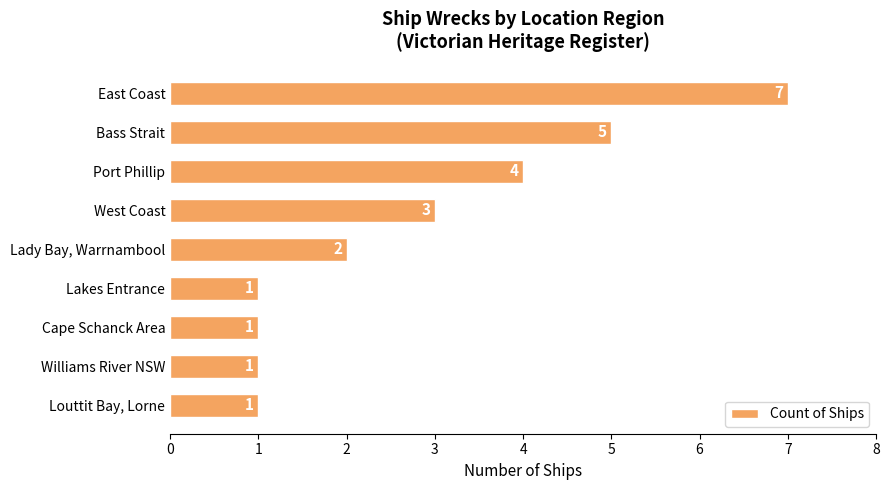

Which has a higher value, Bass Strait or Cape Schanck Area?

Bass Strait